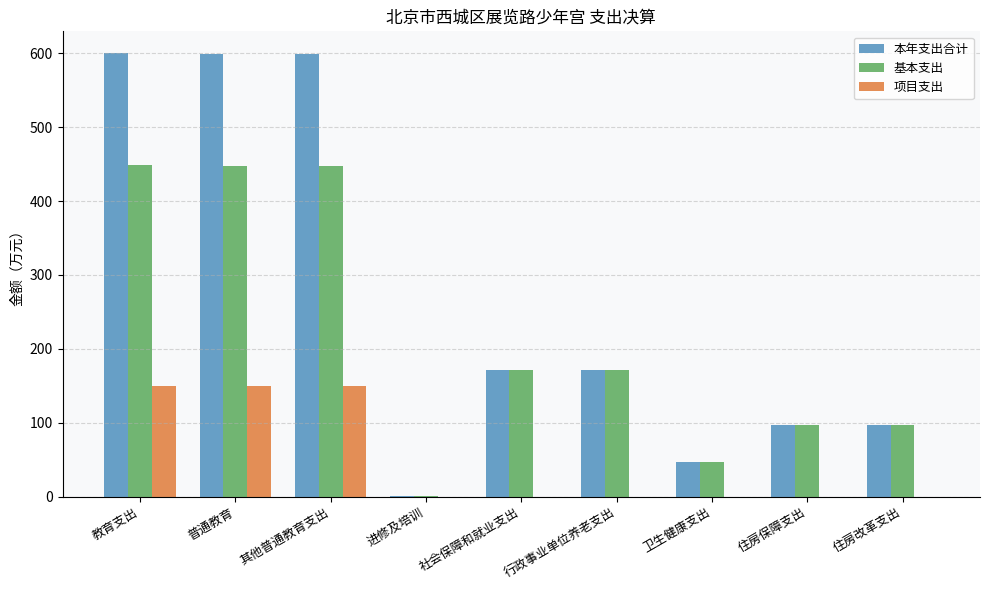

The 项目支出 series shows 0.0 at 行政事业单位养老支出. True or false?

True